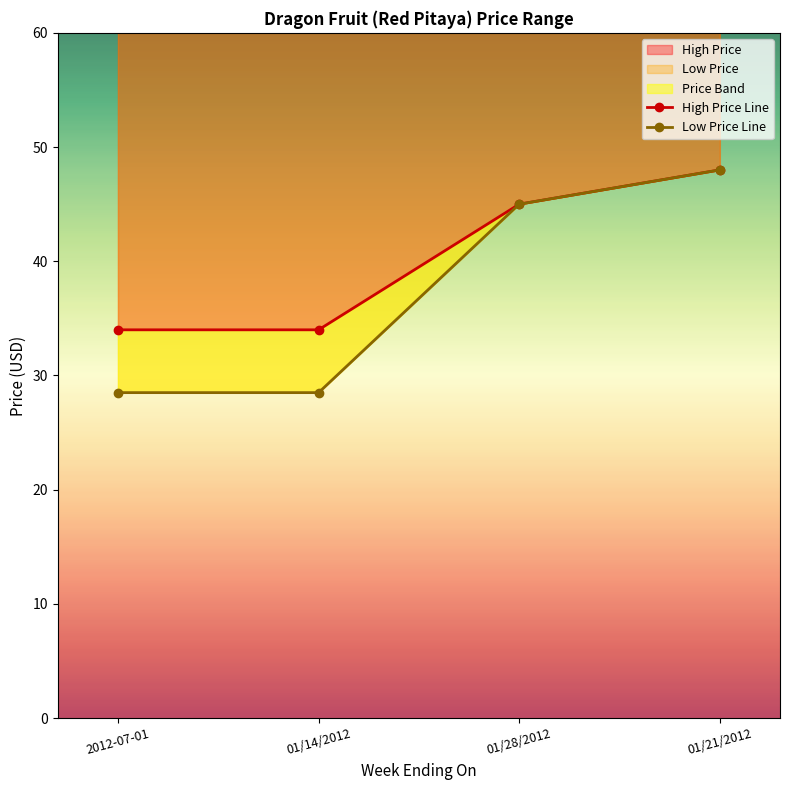

The value of High Price at 01/14/2012 is 34.0. True or false?

True